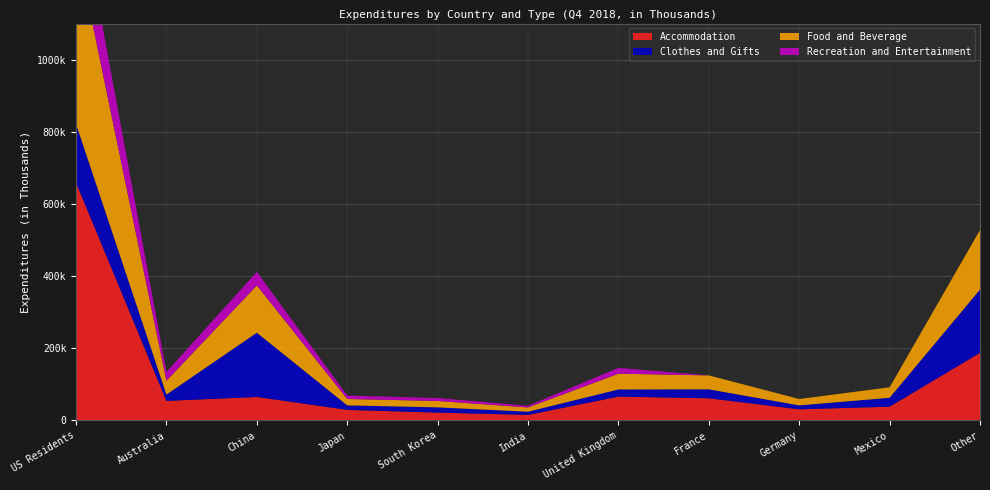

Reading left to right, what are all the values shown in this chart?

Accommodation: US Residents=659131	Australia=54245	China=65221	Japan=29449	South Korea=21872	India=15512	United Kingdom=66122	France=61568	Germany=30938	Mexico=38232	Other=187544
Clothes and Gifts: US Residents=162577	Australia=17605	China=178052	Japan=12476	South Korea=14542	India=8806	United Kingdom=19867	France=24872	Germany=10900	Mexico=24744	Other=175149
Food and Beverage: US Residents=497969	Australia=38240	China=131050	Japan=17705	South Korea=17712	India=11817	United Kingdom=43613	France=38559	Germany=17676	Mexico=29007	Other=165187
Recreation and Entertainment: US Residents=169140	Australia=24573	China=37454	Japan=9593	South Korea=8148	India=4575	United Kingdom=16263	France=0	Germany=0	Mexico=0	Other=0